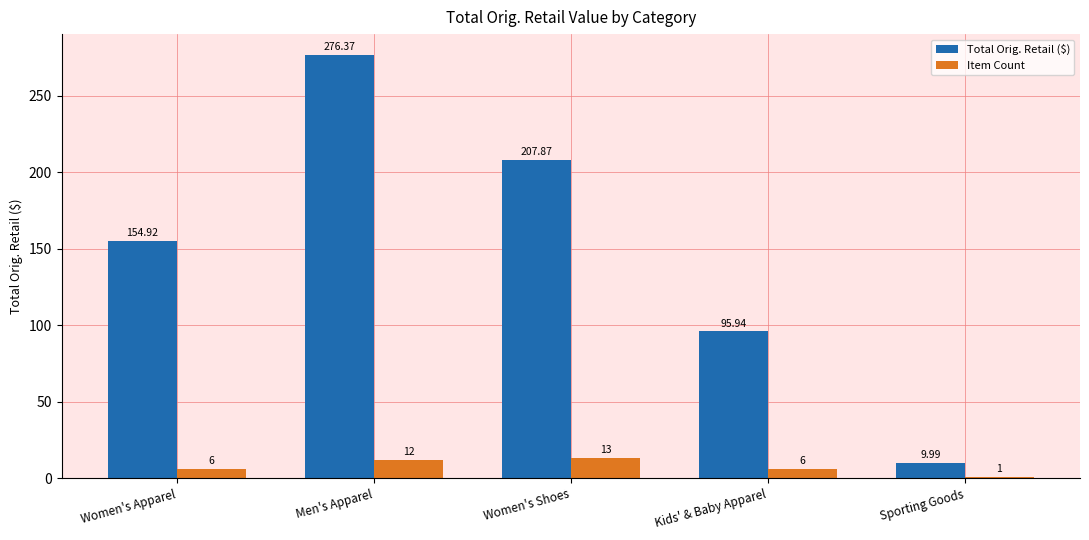

Rank the series at Women's Shoes from highest to lowest value.

Total Orig. Retail ($), Item Count